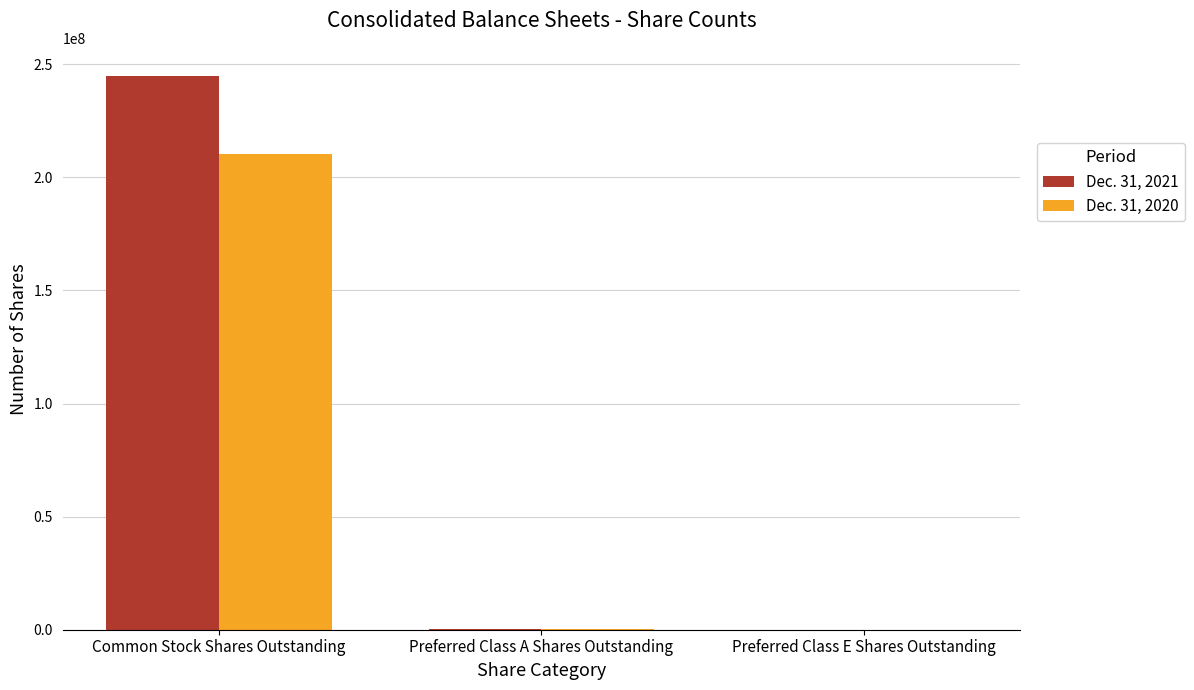

At which label does Dec. 31, 2020 reach its peak?

Common Stock Shares Outstanding